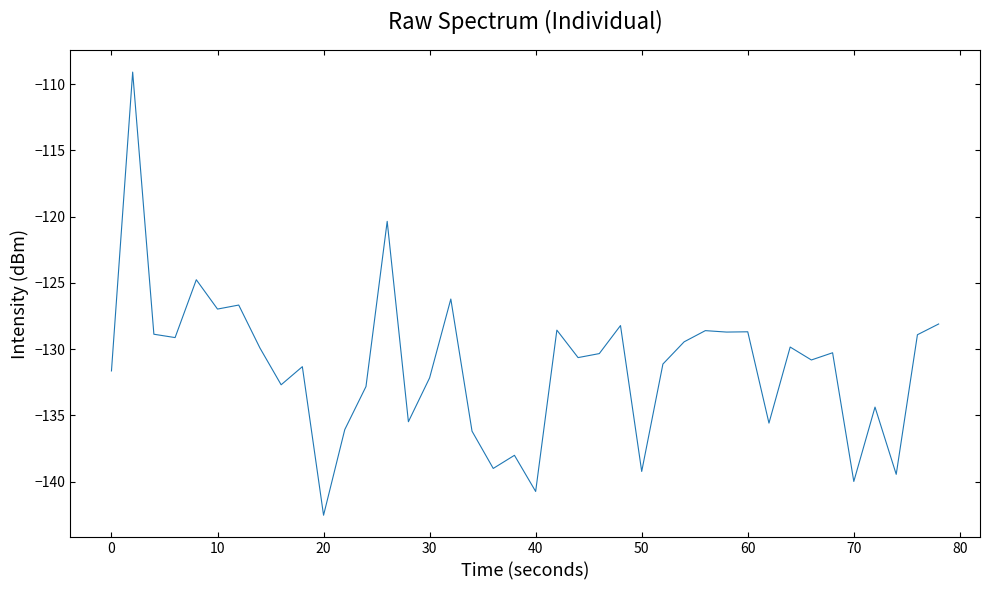

What is the smallest value displayed?

-142.5